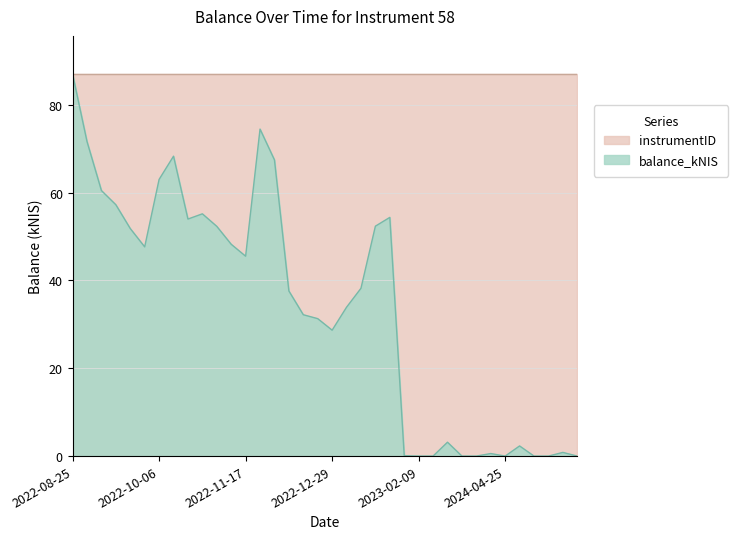

Reading left to right, what are all the values shown in this chart?

2022-08-25=87.0	2022-09-01=71.6	2022-09-08=60.5	2022-09-15=57.2	2022-09-22=51.8	2022-09-29=47.6	2022-10-06=63.0	2022-10-13=68.3	2022-10-20=54.0	2022-10-27=55.1	2022-11-03=52.3	2022-11-10=48.2	2022-11-17=45.5	2022-11-24=74.4	2022-12-01=67.4	2022-12-08=37.6	2022-12-15=32.2	2022-12-22=31.3	2022-12-29=28.7	2023-01-05=33.9	2023-01-12=38.2	2023-01-19=52.3	2023-01-26=54.3	2023-02-02=0.1	2023-02-09=0.0	2023-04-20=0.0	2023-08-03=3.2	2023-08-10=0.0	2023-08-17=0.0	2024-04-18=0.6	2024-04-25=0.0	2024-05-30=2.3	2024-06-06=0.0	2024-06-13=0.0	2024-06-20=0.8	2024-06-27=0.0